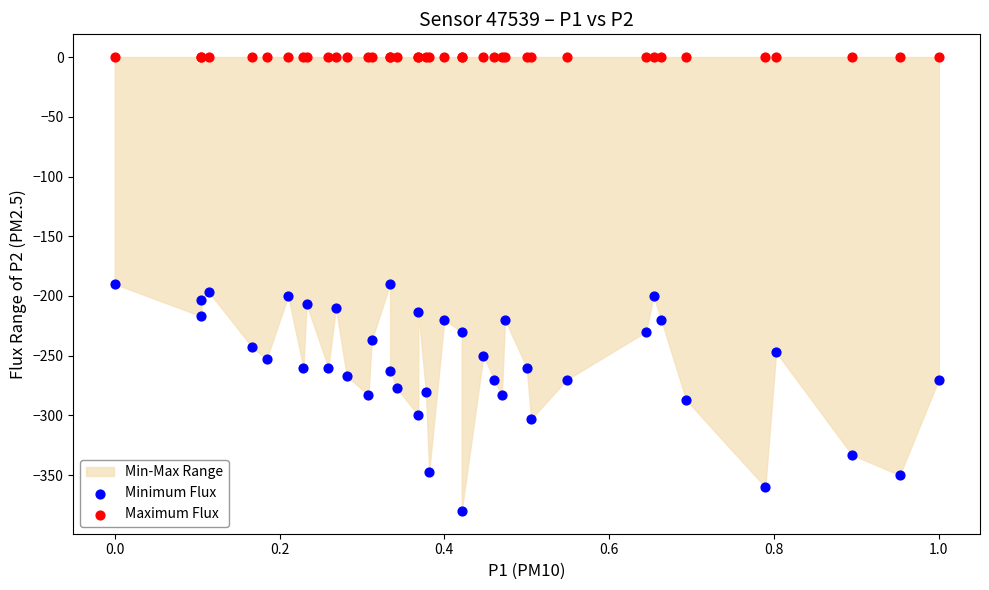

Which series reaches the maximum Y coordinate?

Maximum Flux